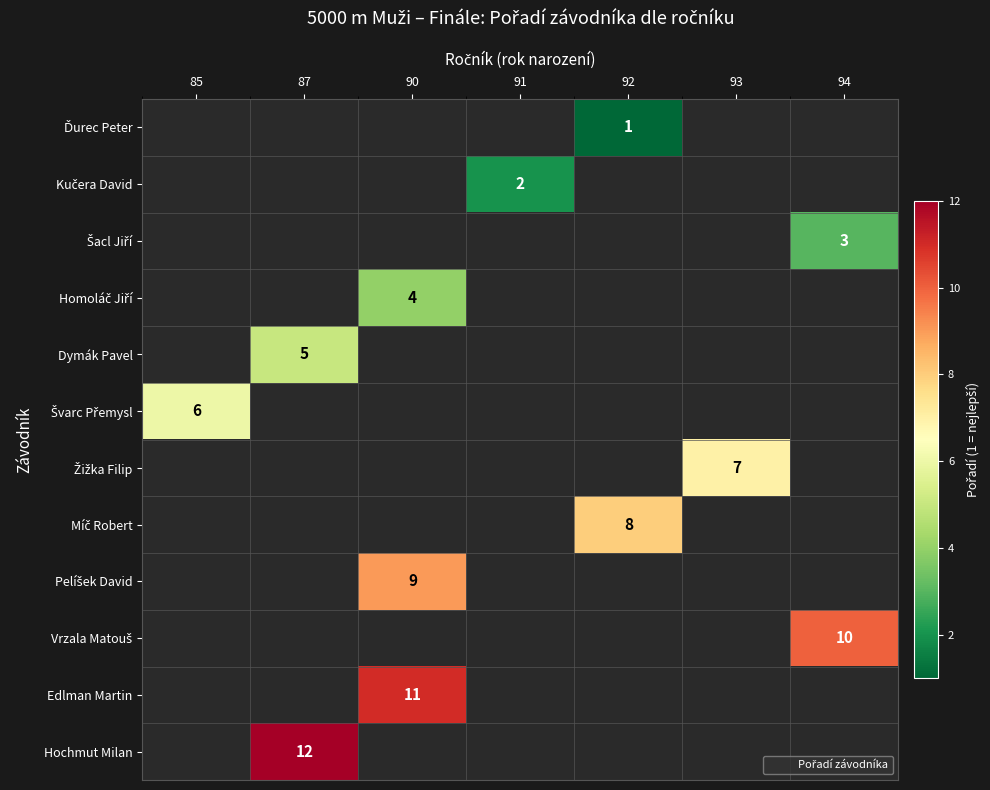

Between 90 and 91, which is larger?

91